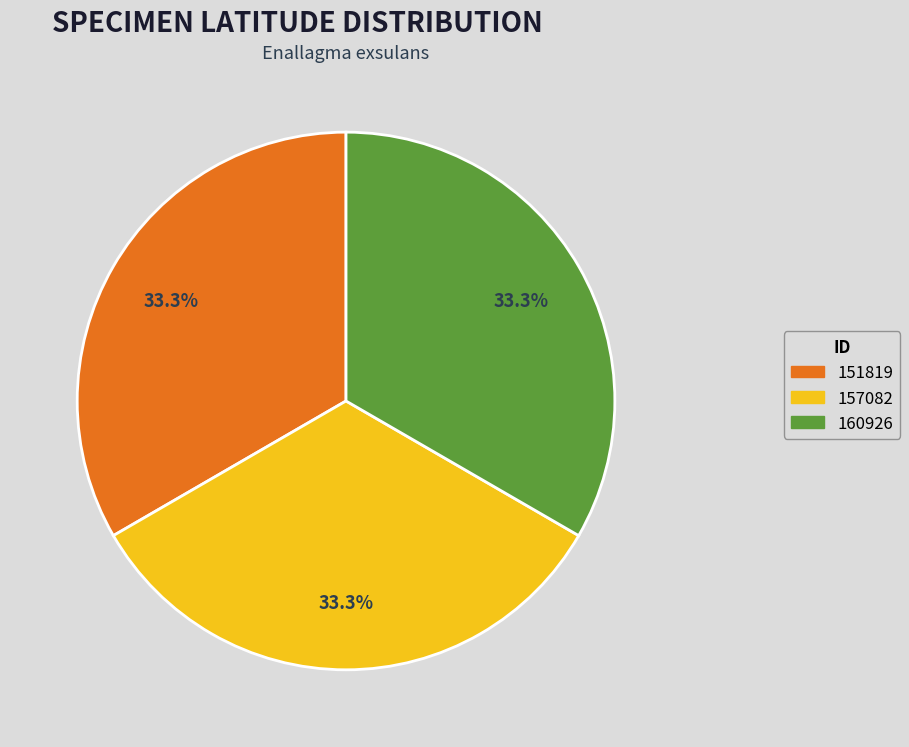

The 157082 slice represents 41% of the pie. True or false?

False